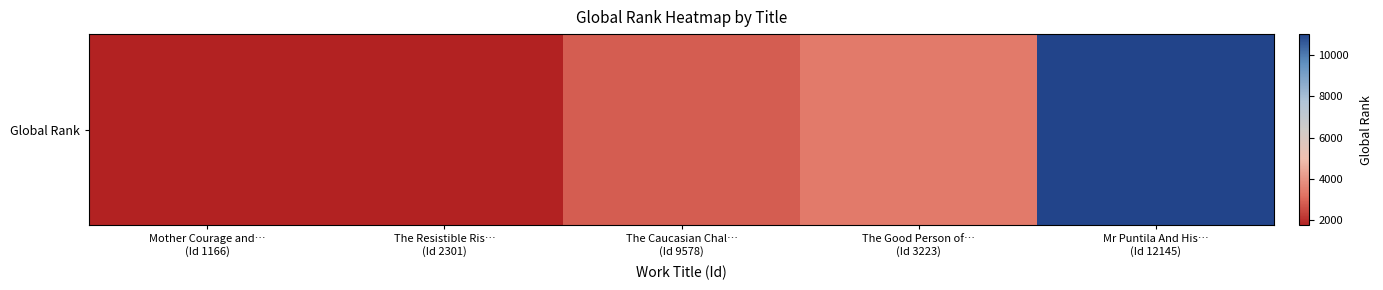

What is the ratio of the value at The Good Person of…
(Id 3223) to the value at The Resistible Ris…
(Id 2301)?

2.0